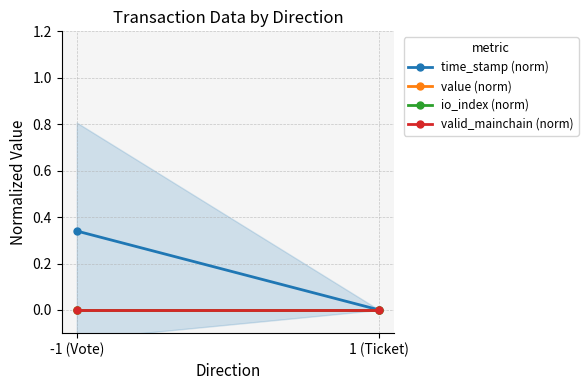

Which series has the largest total across all categories?

time_stamp (norm)